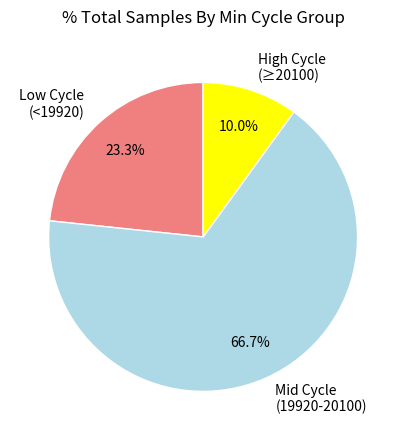

Count the number of slices in the pie.

3